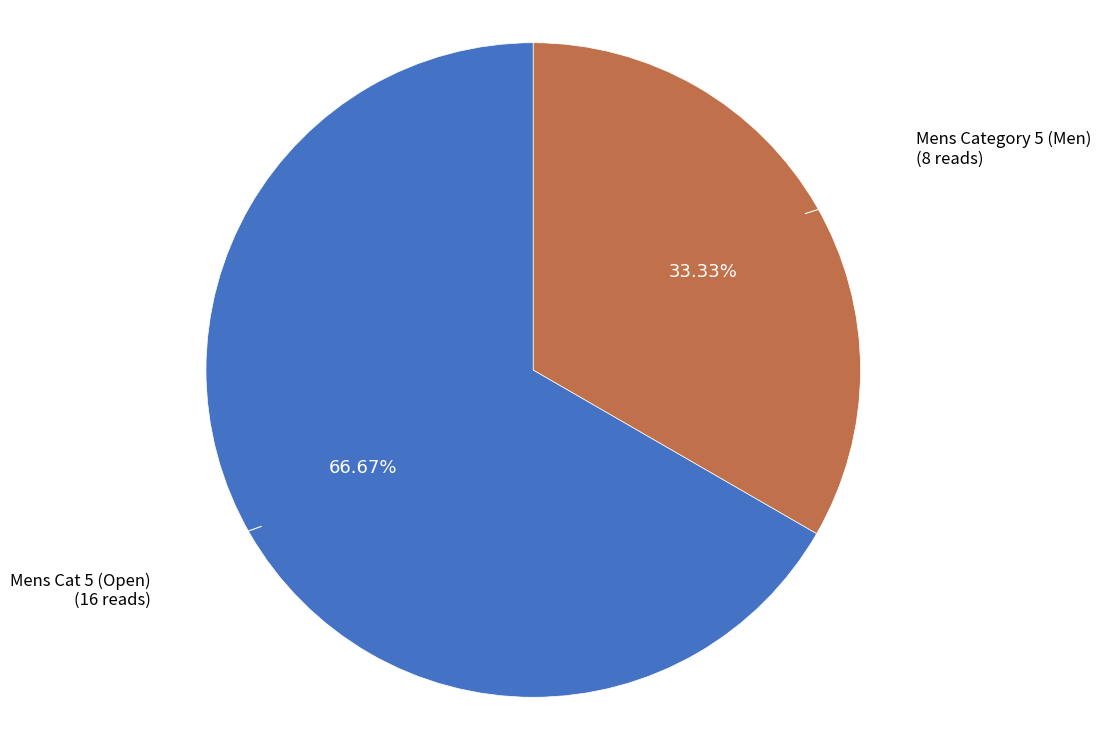

Is there any slice that represents more than half of the pie?

Yes